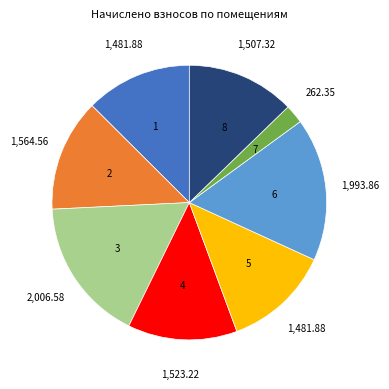

Which has a higher value, 6 or 7?

6